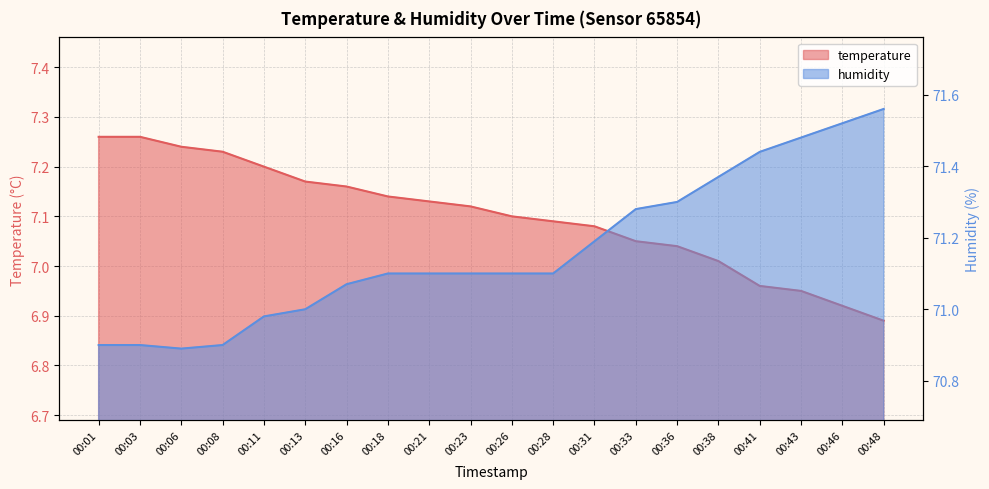

True or false: temperature and humidity intersect in this chart.

False